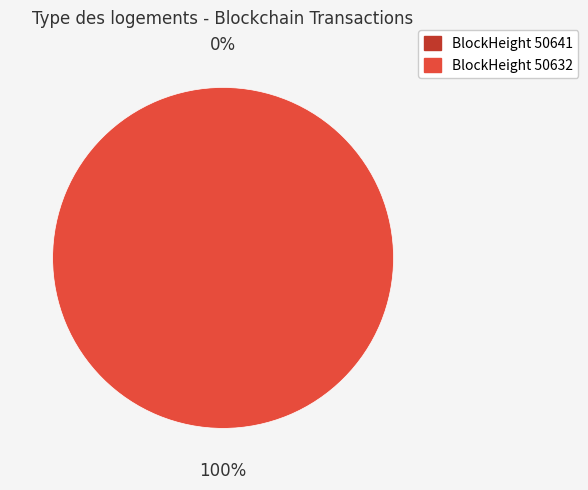

Which slice represents more than half of the pie?

50632